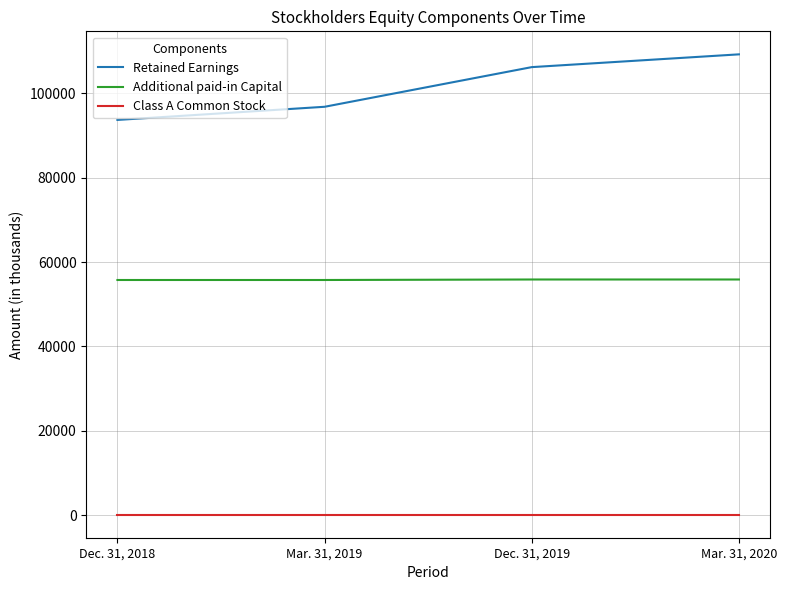

Which series has the widest spread of values?

Retained Earnings